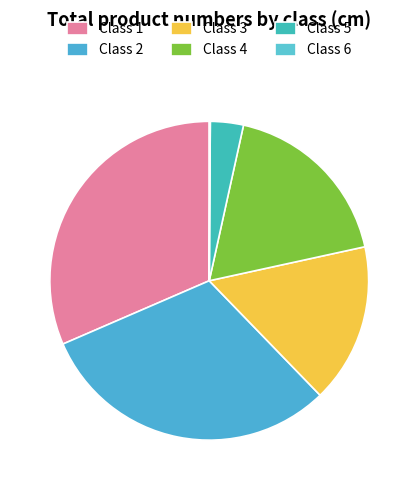

Does any single category account for the majority?

No